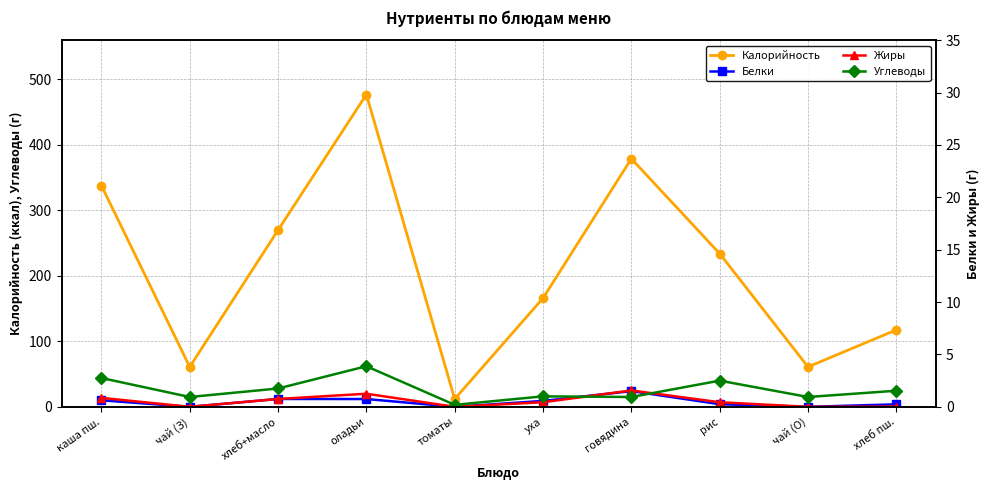

True or false: Жиры has more than 1 interior local peaks.

True